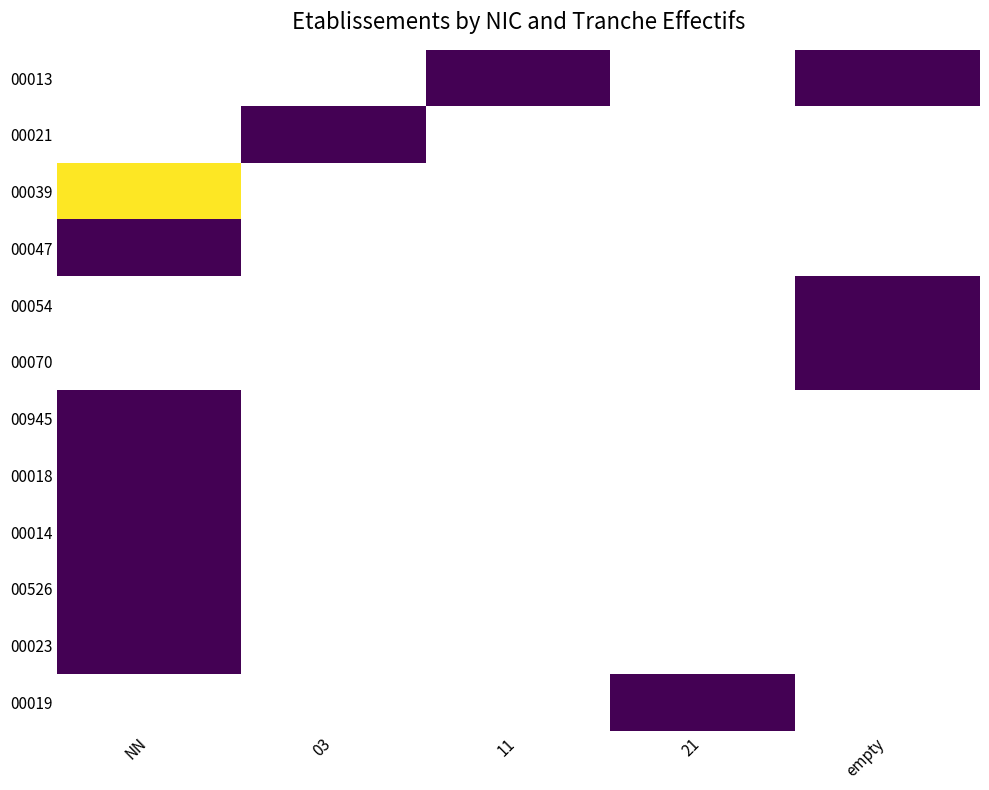

List the series in order of their peak value, lowest first.

00047, 00054, 00070, 00945, 00018, 00014, 00526, 00023, 00019, 00013, 00021, 00039